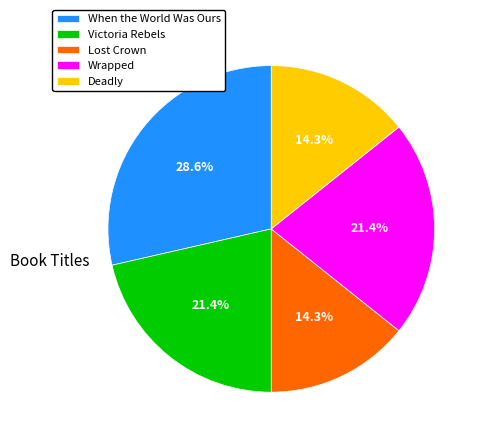

To the nearest percent, what portion does Deadly represent?

14%